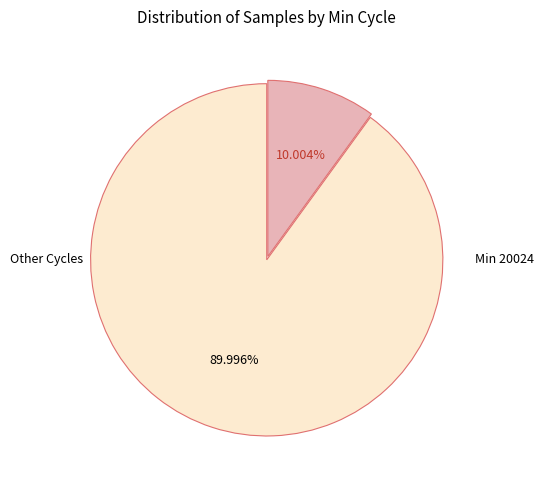

Is there any slice that represents more than half of the pie?

Yes